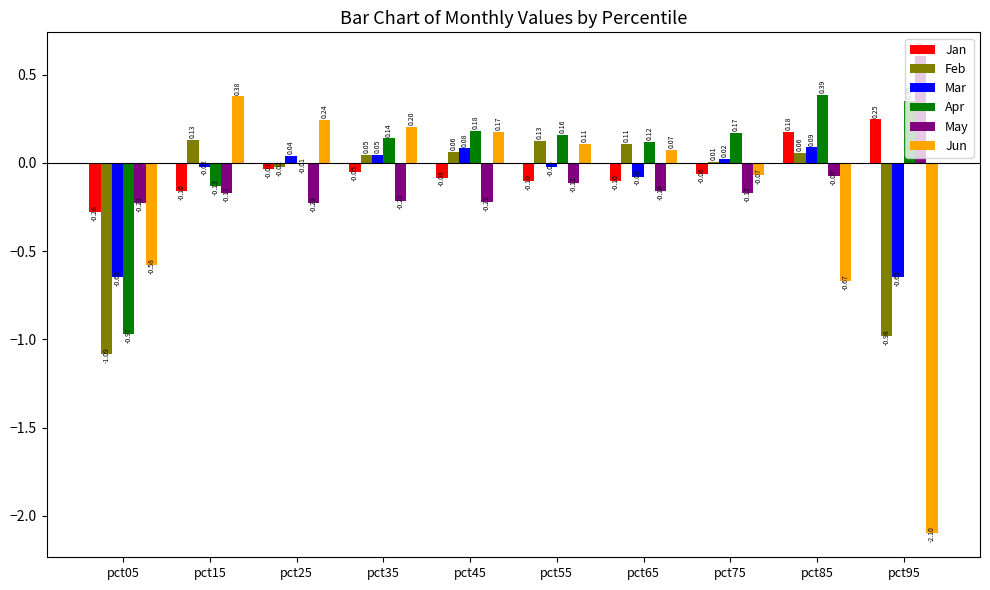

At which category is the sum across all series the highest?

pct45